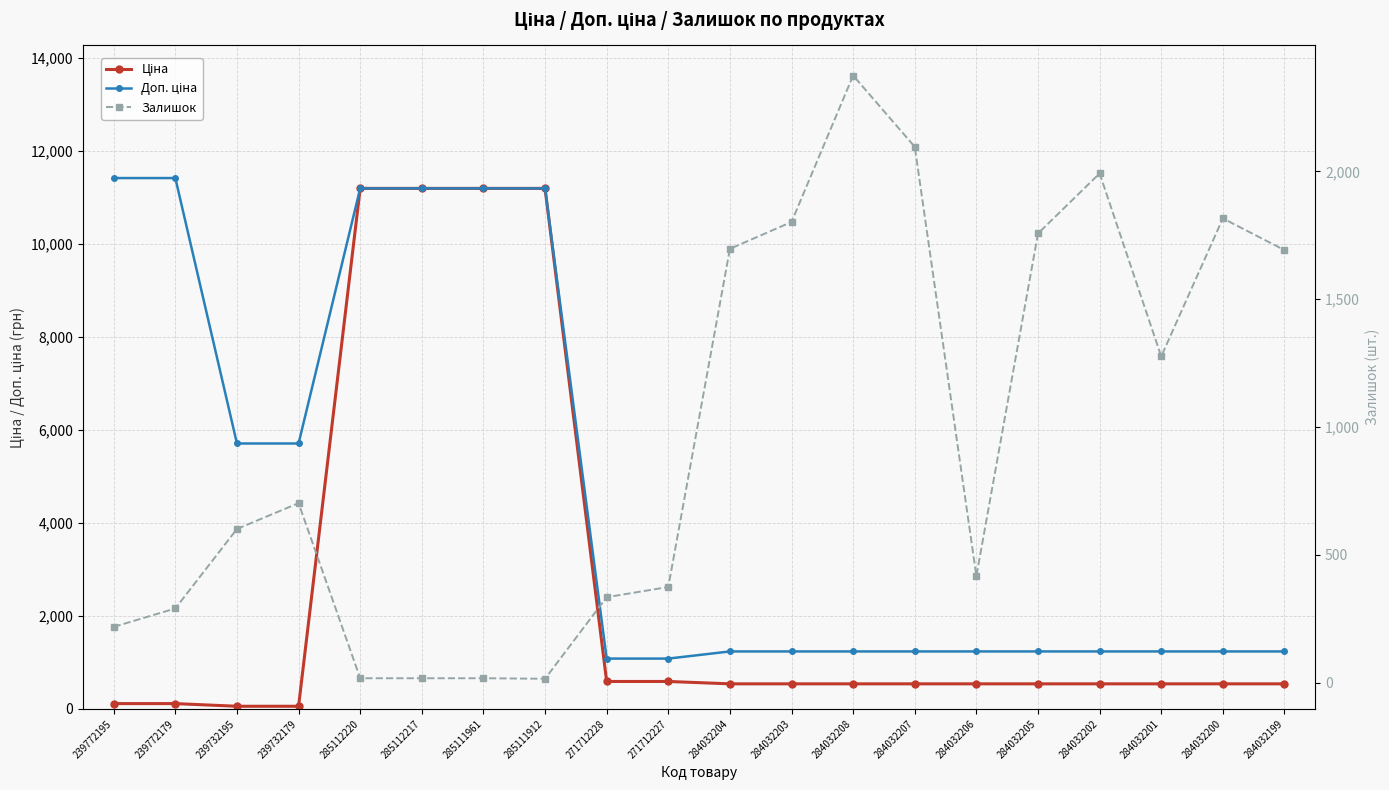

What is the total value across all series at 239772195?

11742.1